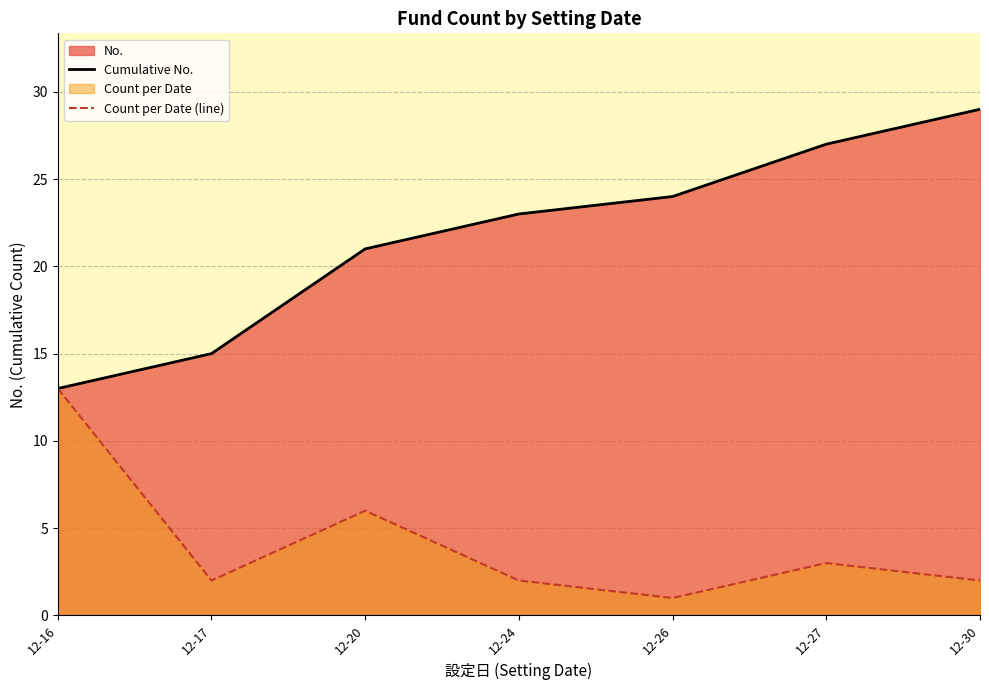

True or false: Cumulative No. and Count per Date (line) intersect in this chart.

False